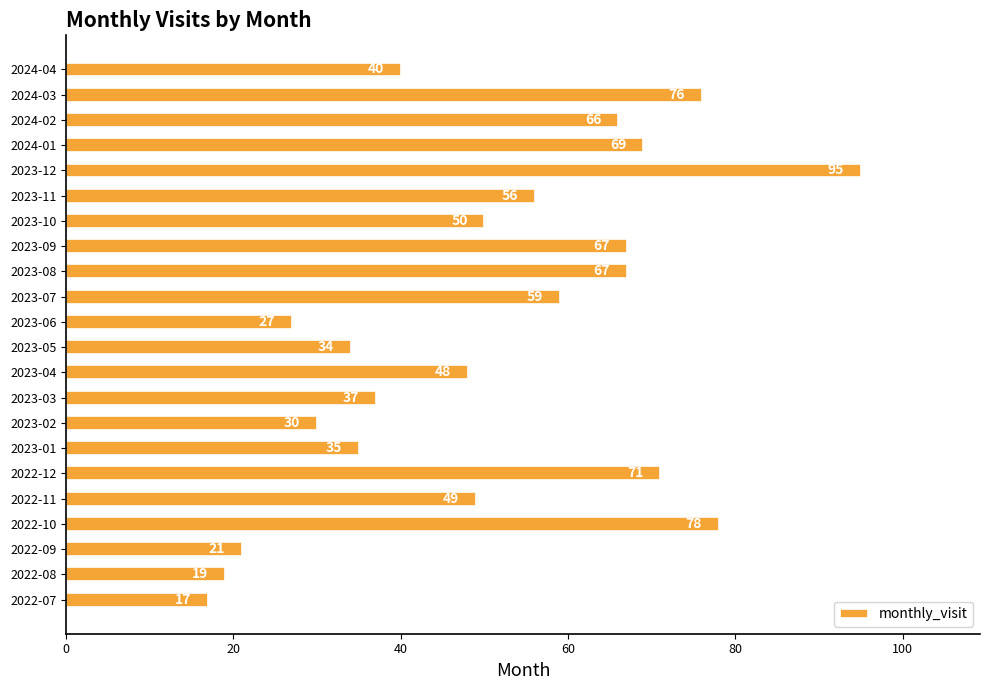

Reading top to bottom, what are all the values shown in this chart?

2024-04=40	2024-03=76	2024-02=66	2024-01=69	2023-12=95	2023-11=56	2023-10=50	2023-09=67	2023-08=67	2023-07=59	2023-06=27	2023-05=34	2023-04=48	2023-03=37	2023-02=30	2023-01=35	2022-12=71	2022-11=49	2022-10=78	2022-09=21	2022-08=19	2022-07=17